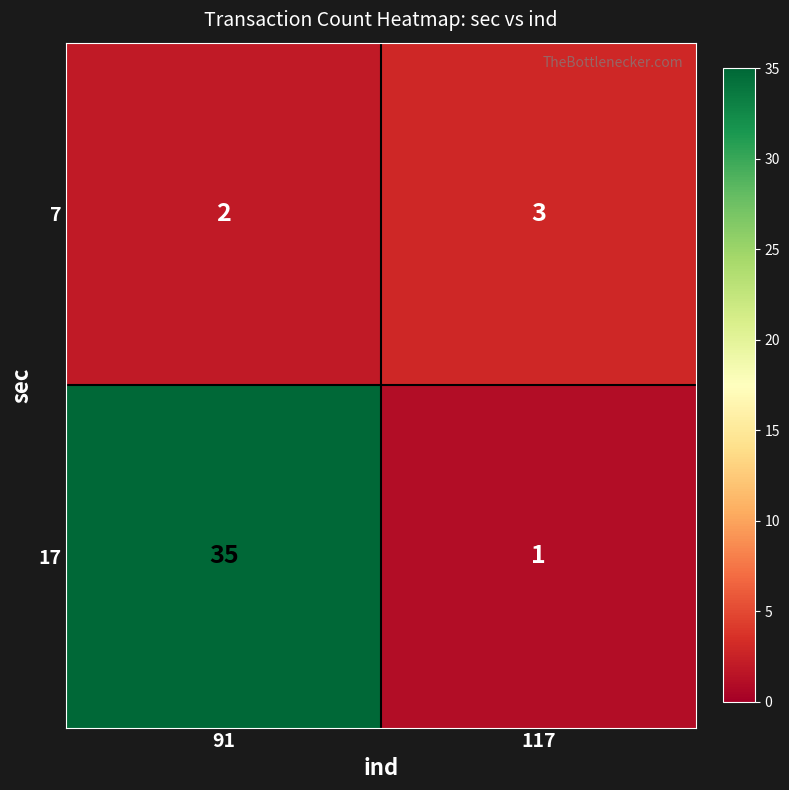

Between 91 and 117, which series saw the biggest shift?

17